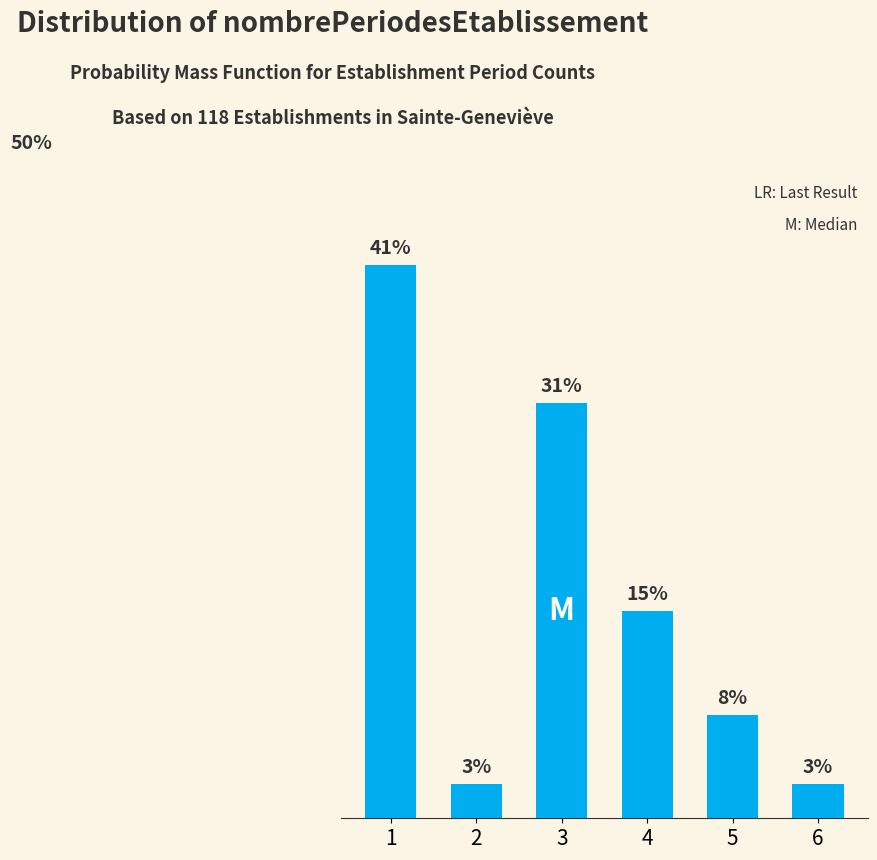

Does the chart contain any negative values?

No